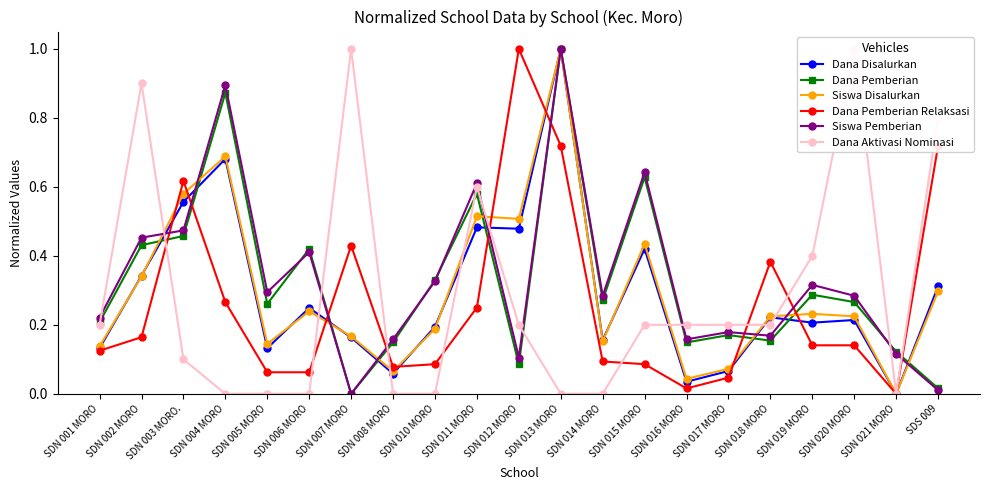

Is it true that Dana Aktivasi Nominasi equals 0.0 at SDN 008 MORO?

True